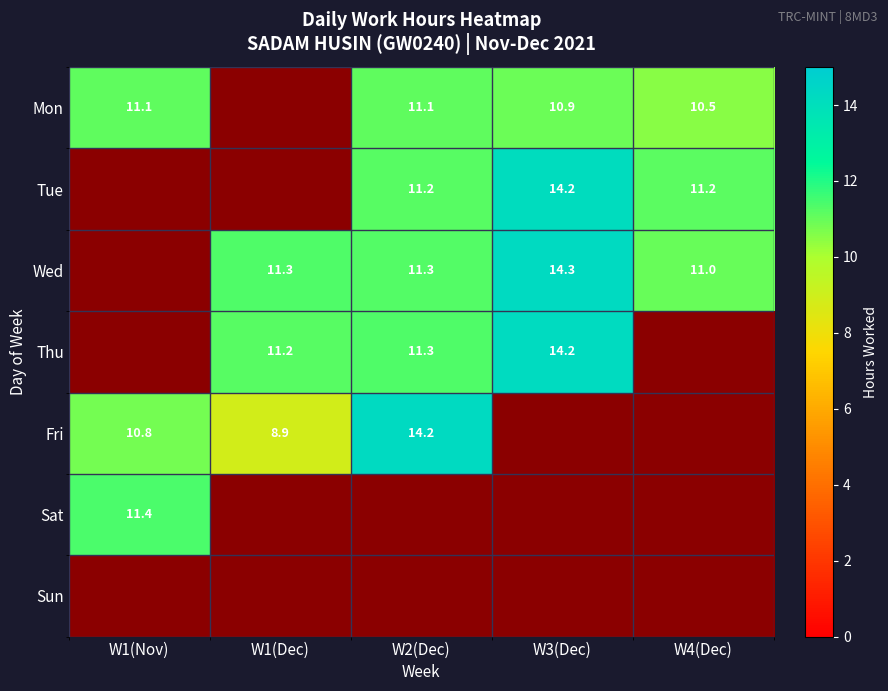

Is it true that Mon equals 10.9 at W3(Dec)?

True